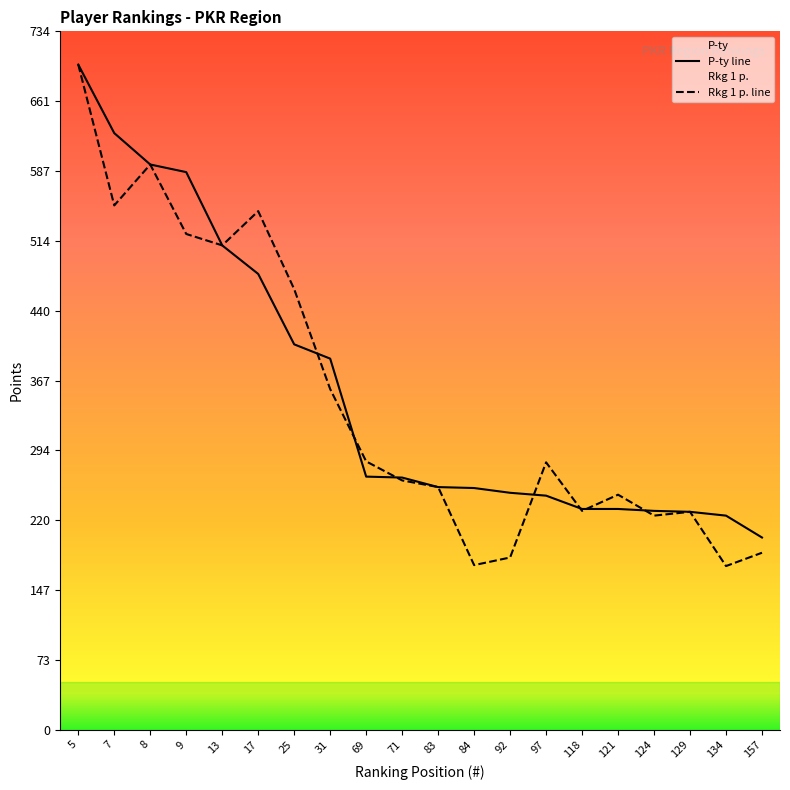

What is the total value across all series at 13?

1018